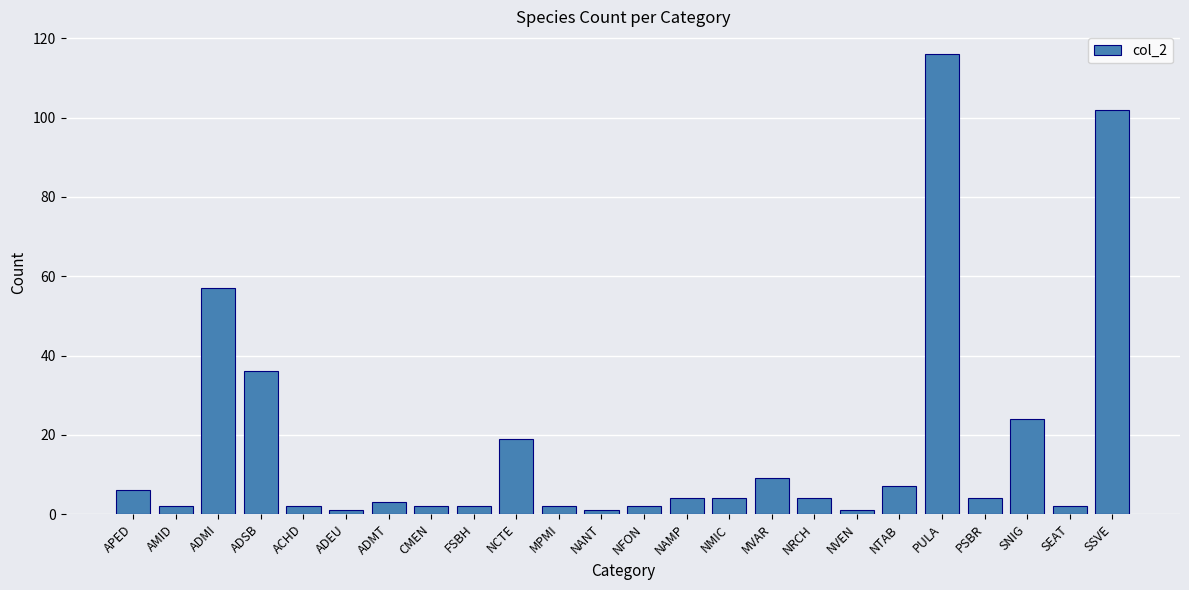

Reading left to right, transcribe all the data shown in this chart.

APED=6	AMID=2	ADMI=57	ADSB=36	ACHD=2	ADEU=1	ADMT=3	CMEN=2	FSBH=2	NCTE=19	MPMI=2	NANT=1	NFON=2	NAMP=4	NMIC=4	MVAR=9	NRCH=4	NVEN=1	NTAB=7	PULA=116	PSBR=4	SNIG=24	SEAT=2	SSVE=102